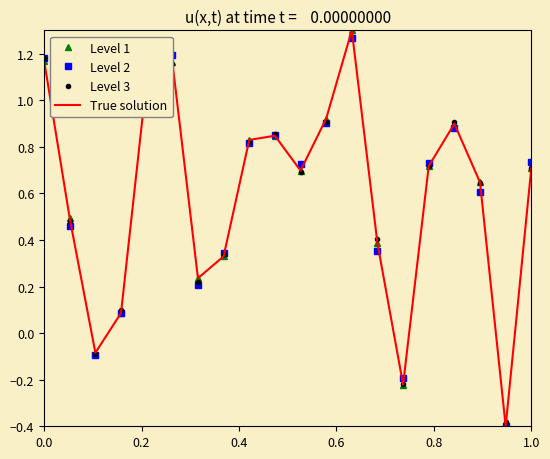

What is the difference between the second highest and minimum values in the True solution series?

1.6